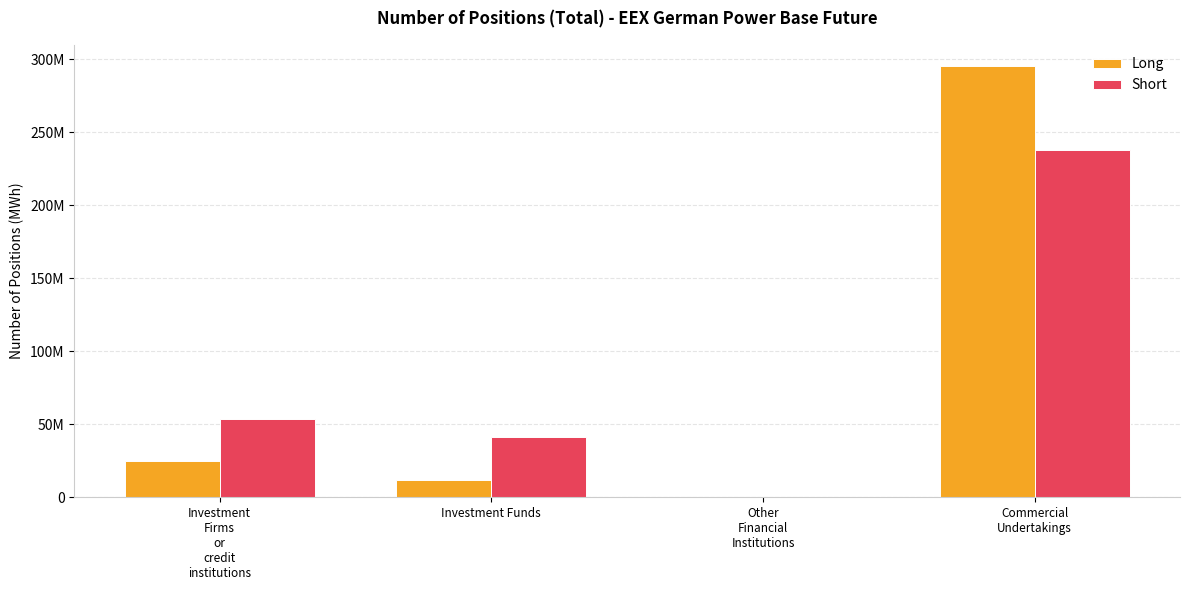

What are all the series names shown in the legend?

Long, Short